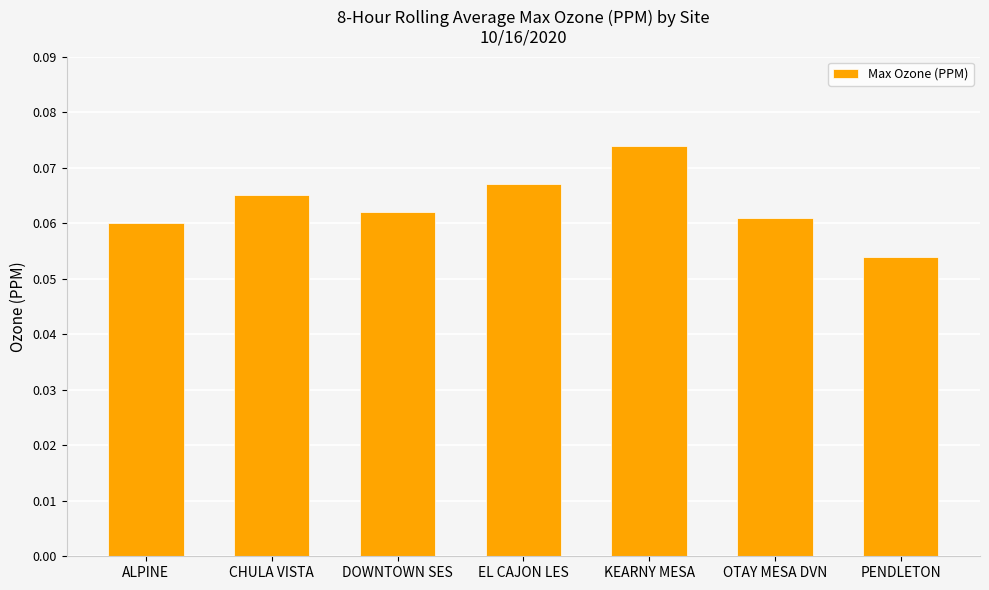

How many series are shown in this chart?

1